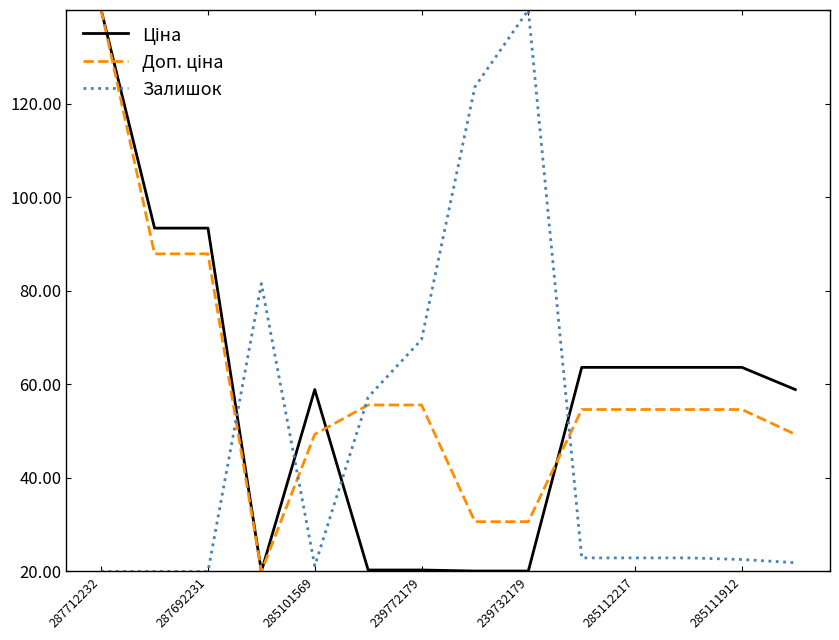

What is the label of the 1st point from the right?

13